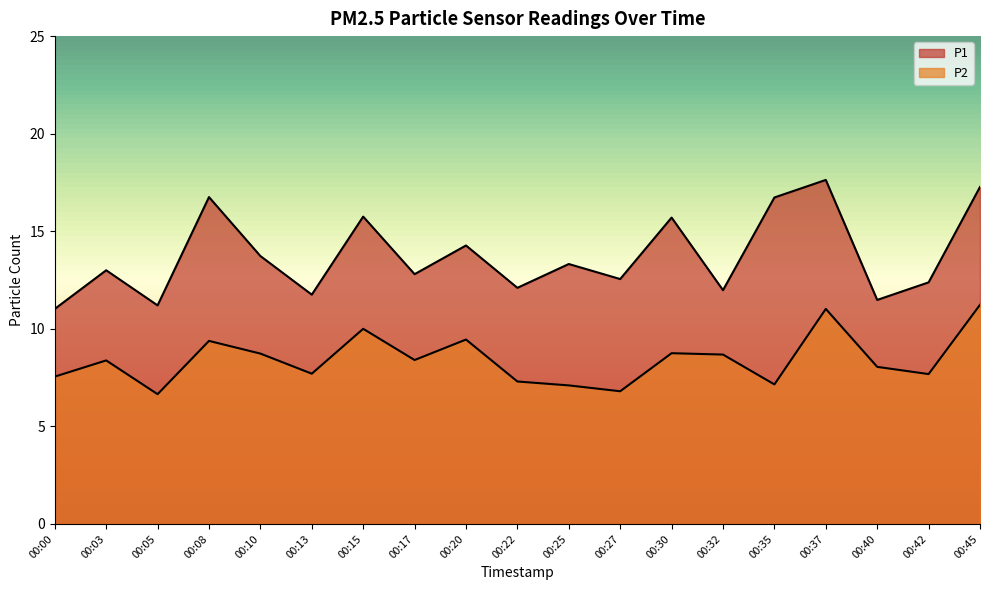

What is the minimum value shown in the chart?

6.7